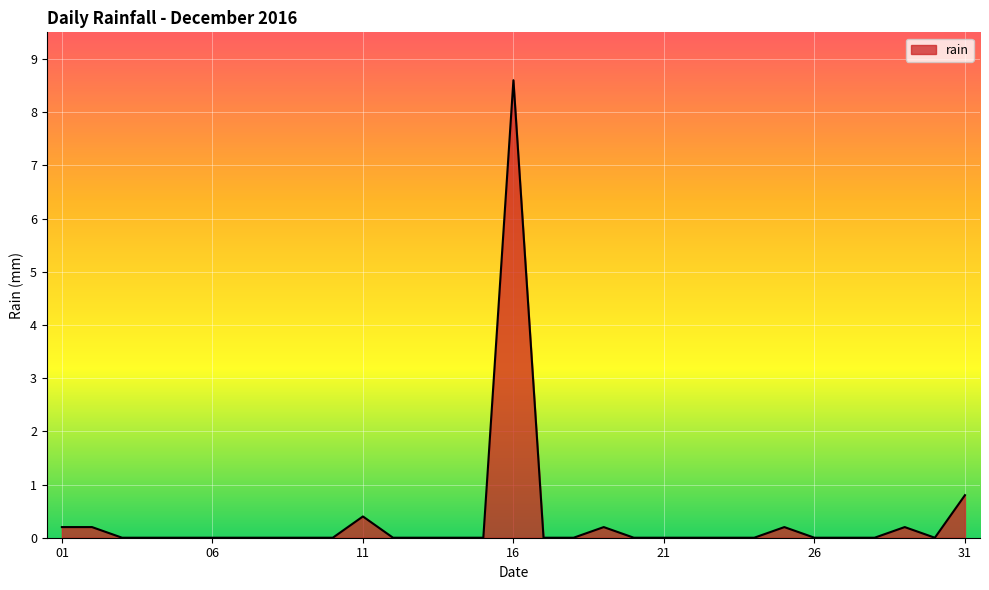

What is the greatest value displayed?

8.6